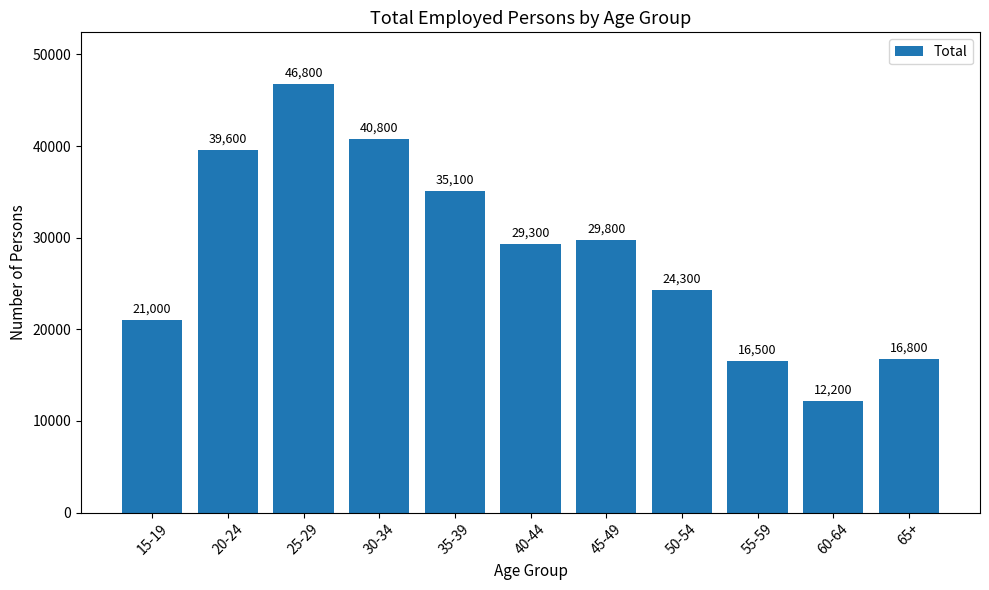

Which has a higher value, 65+ or 30-34?

30-34